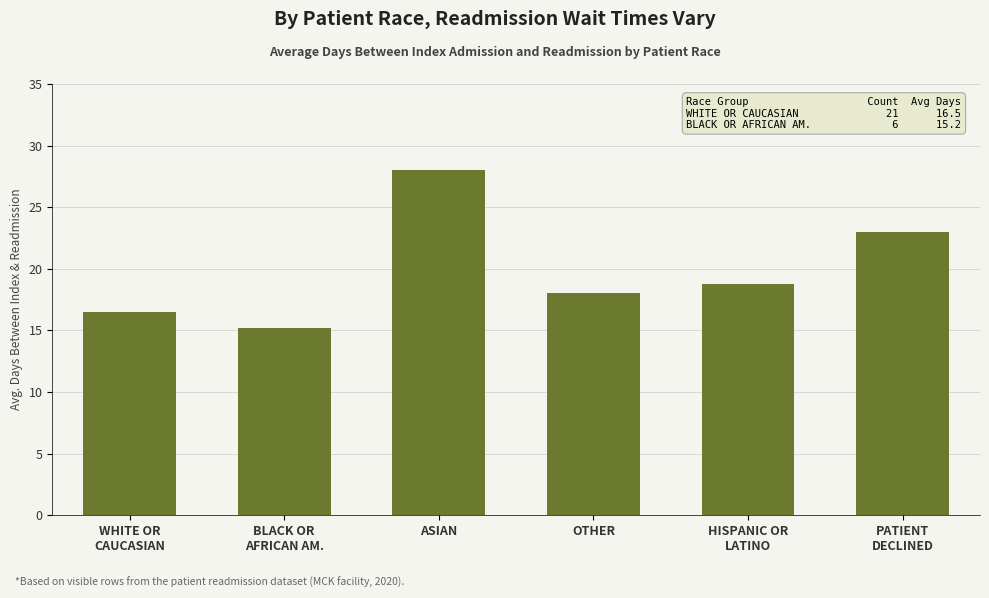

Does the chart contain any negative values?

No